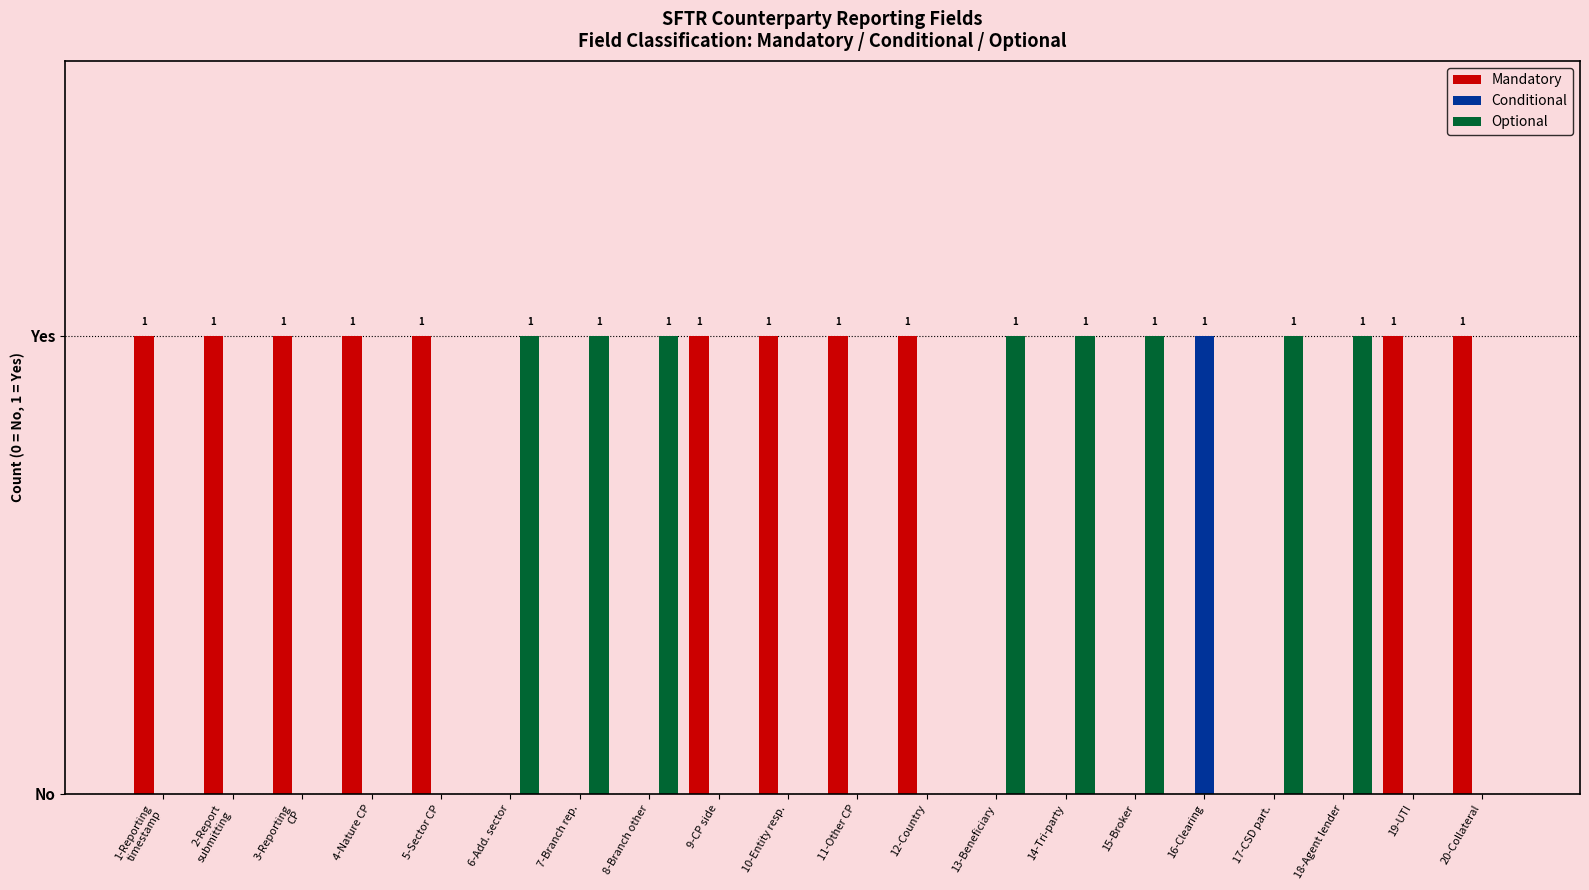

Read the Mandatory value at 19-UTI.

1